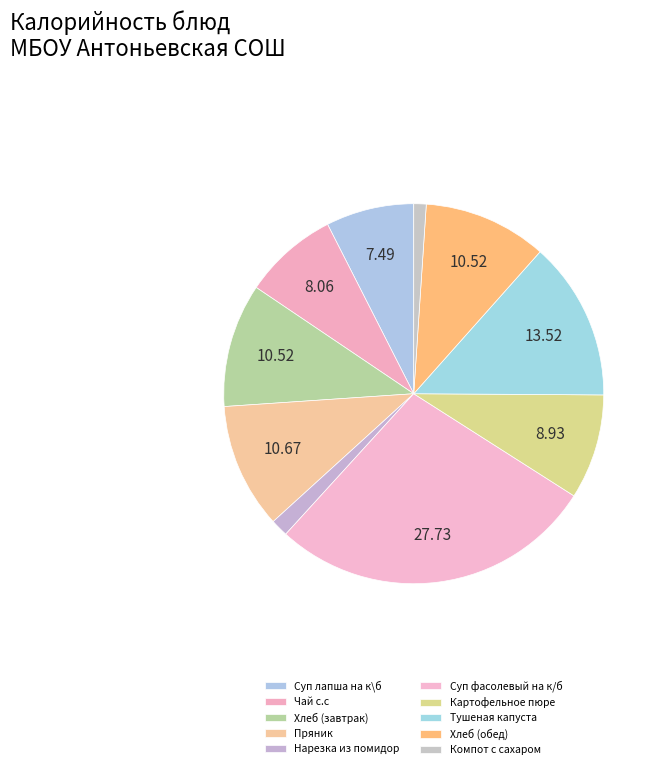

To the nearest percent, what is the combined percentage of Суп лапша на к\б and Пряник?

18%